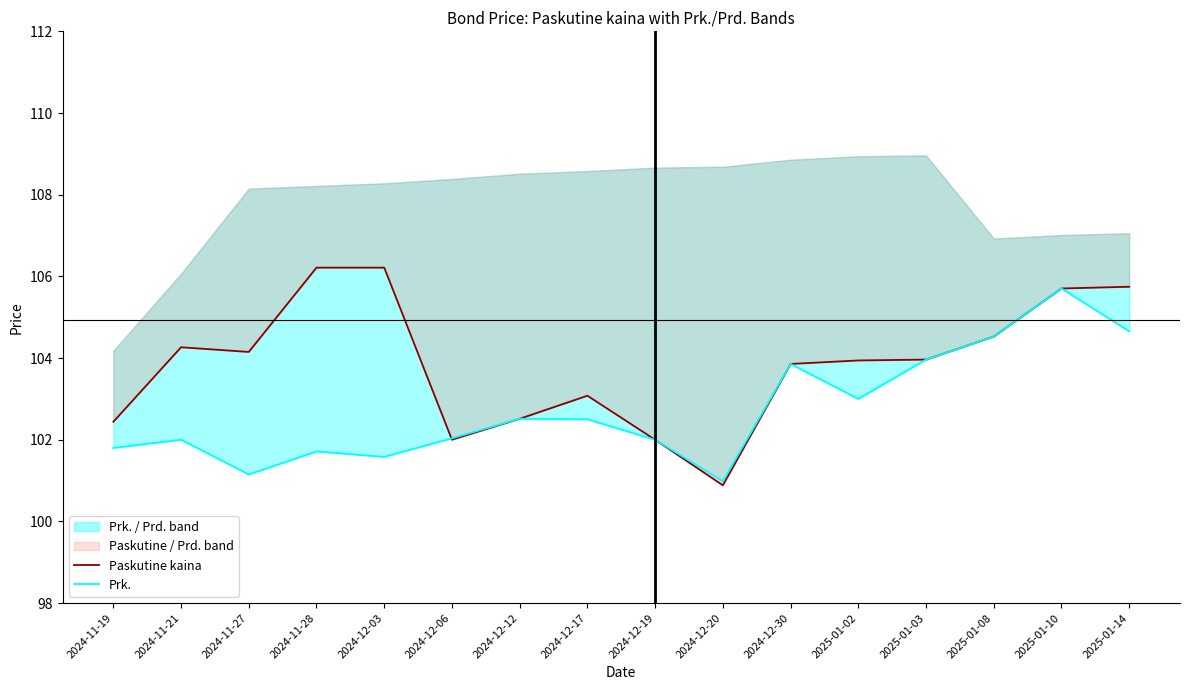

How many lines are shown in the chart?

2